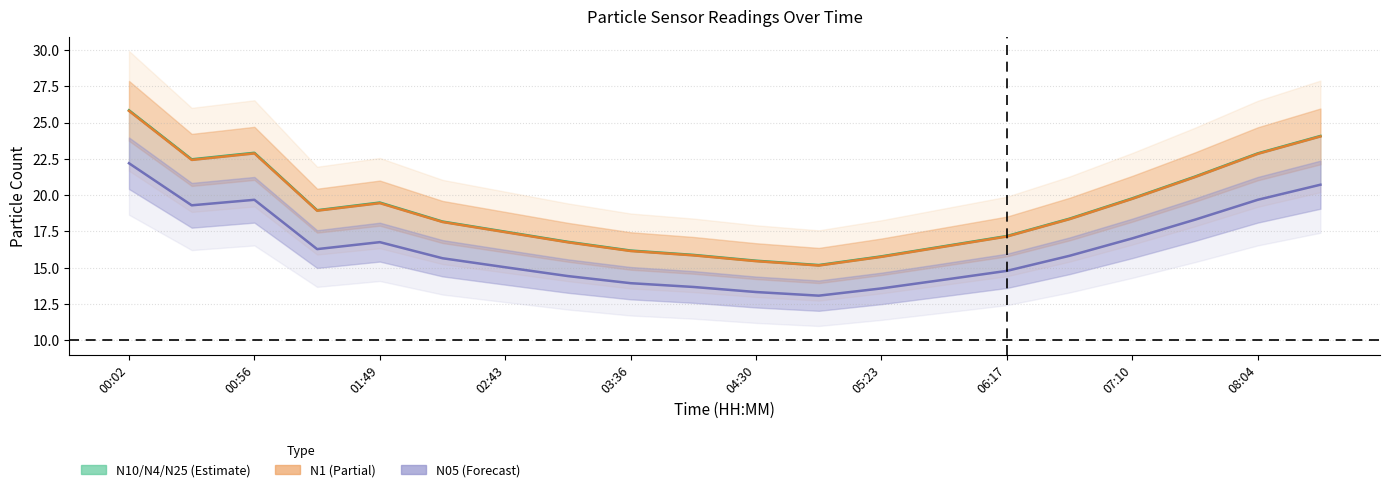

Is the value of N05 (center) at 08:04 greater than the value of N25 (center) at 10?

No